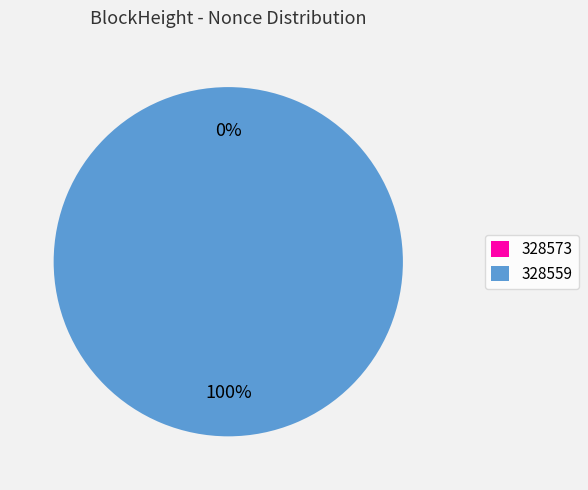

Count the number of slices in the pie.

2